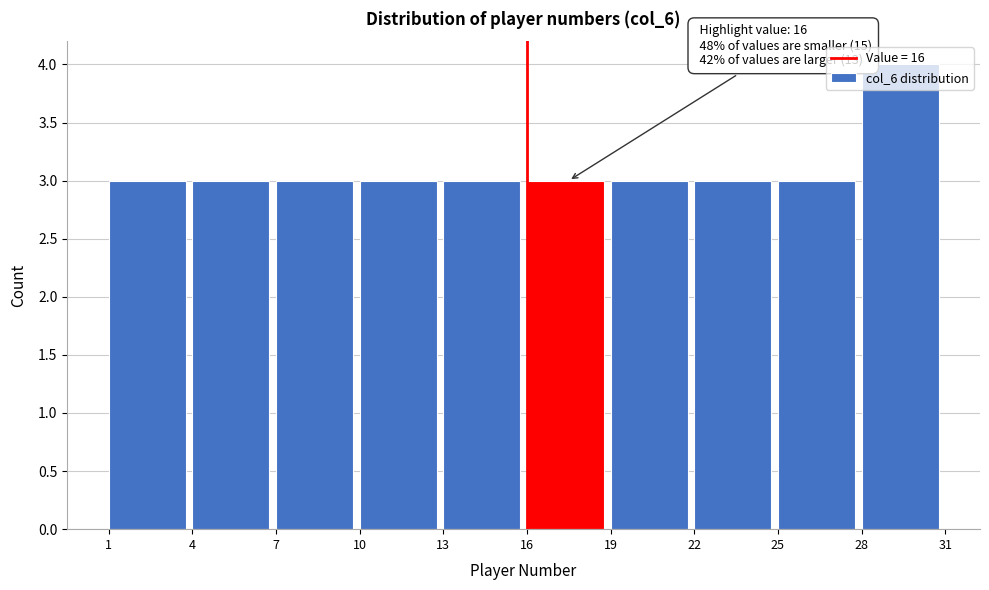

Which range on the x-axis has the tallest bar?

28 to 31